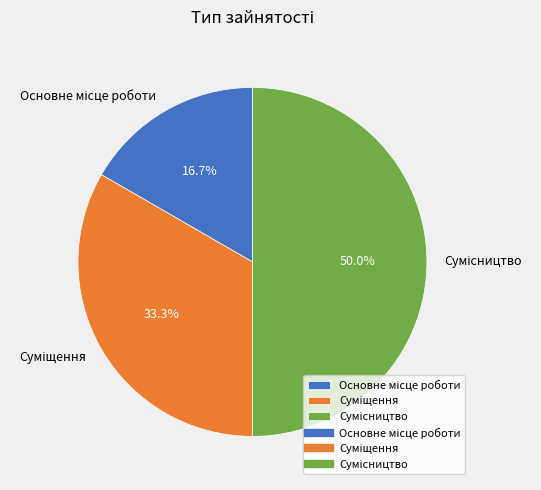

How many slices are in this pie chart?

3